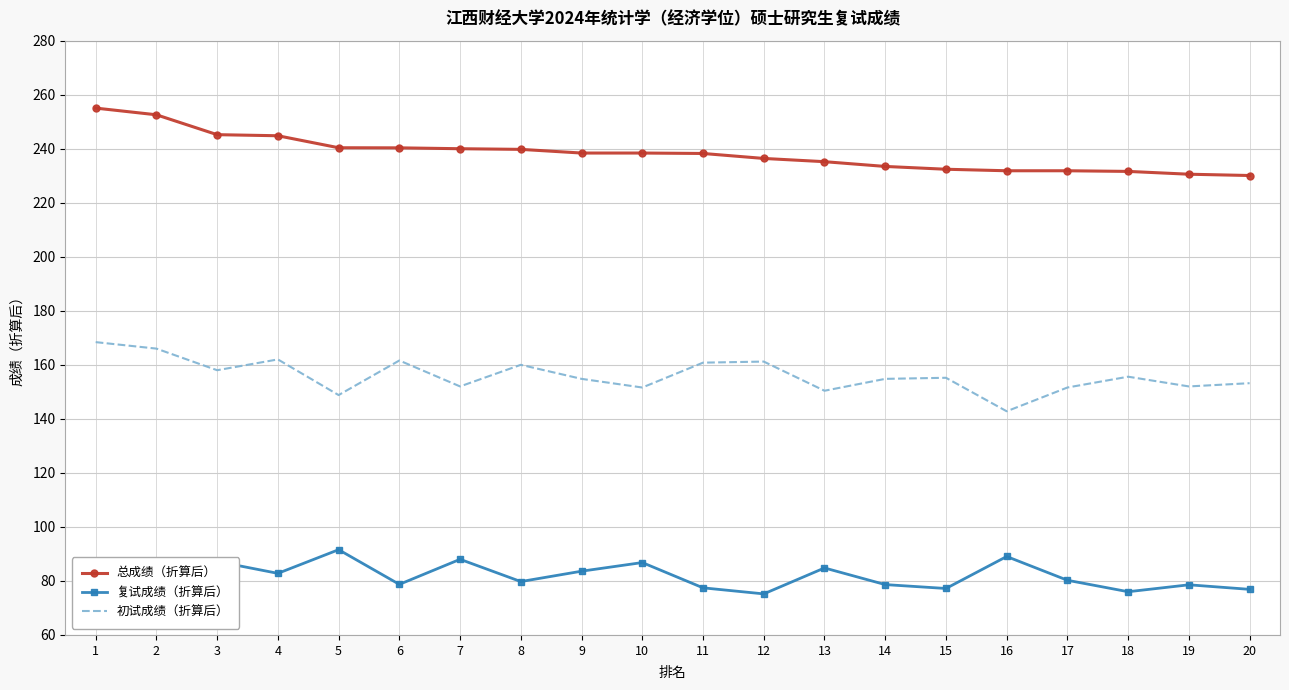

What is the difference between the highest and lowest values at 1?

168.4